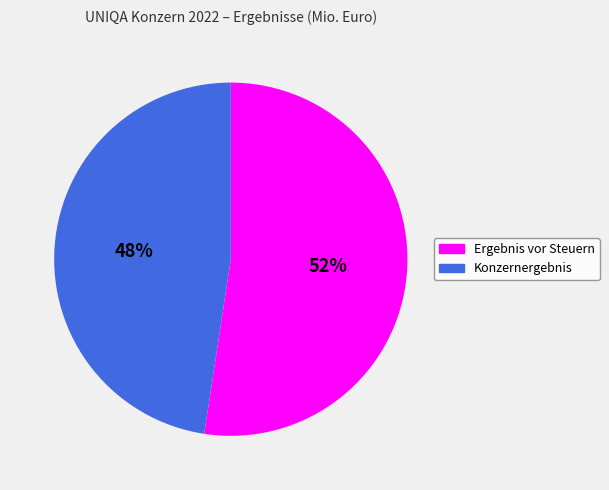

To the nearest percent, what is the combined percentage of Ergebnis vor Steuern and Konzernergebnis?

100%